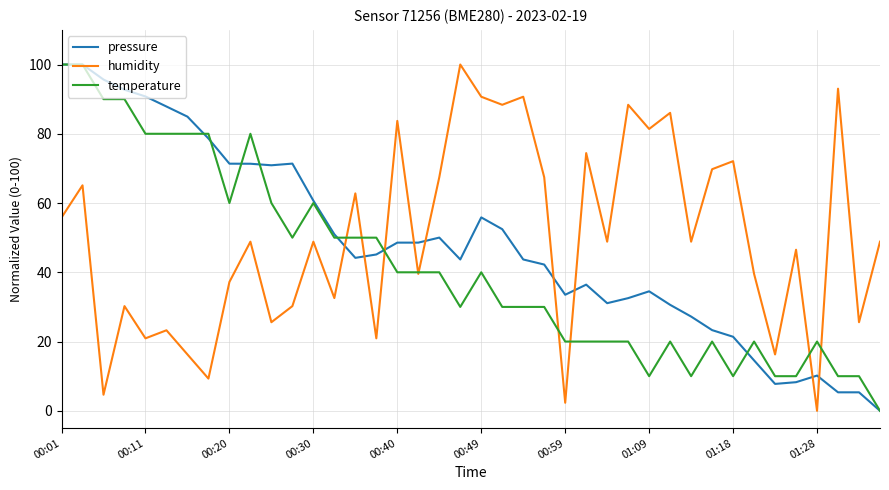

What is the maximum value for pressure?

100.0